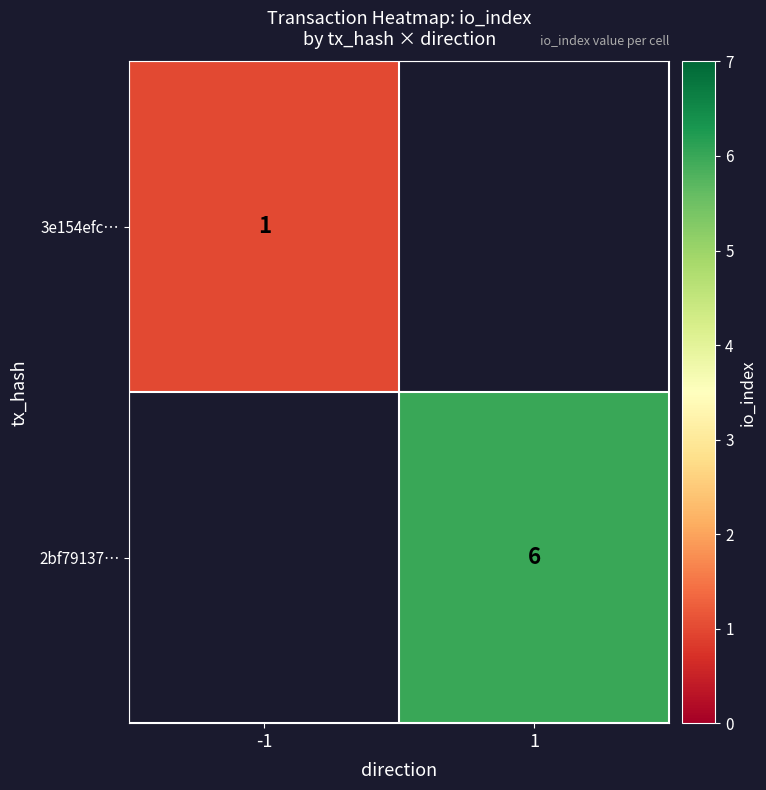

The value of 2bf79137… at 1 is 6. True or false?

True